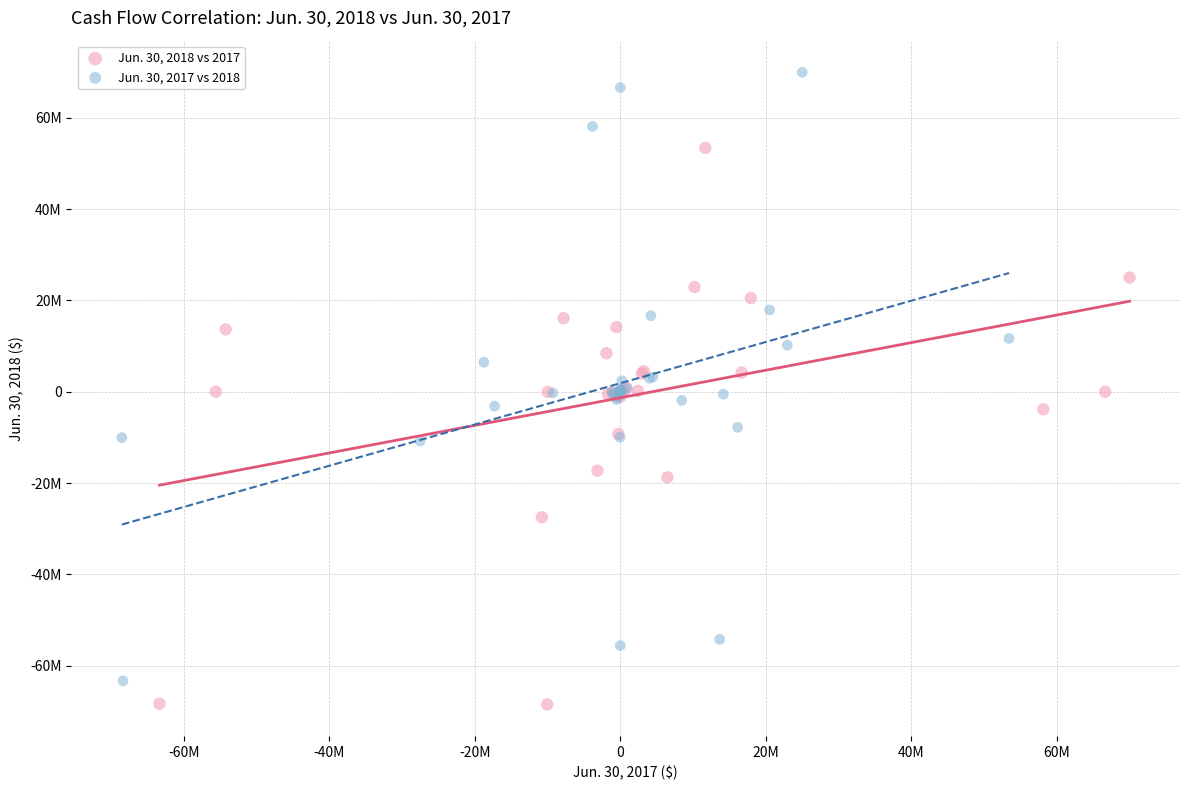

Which series reaches the maximum Y coordinate?

Jun. 30, 2017 vs 2018